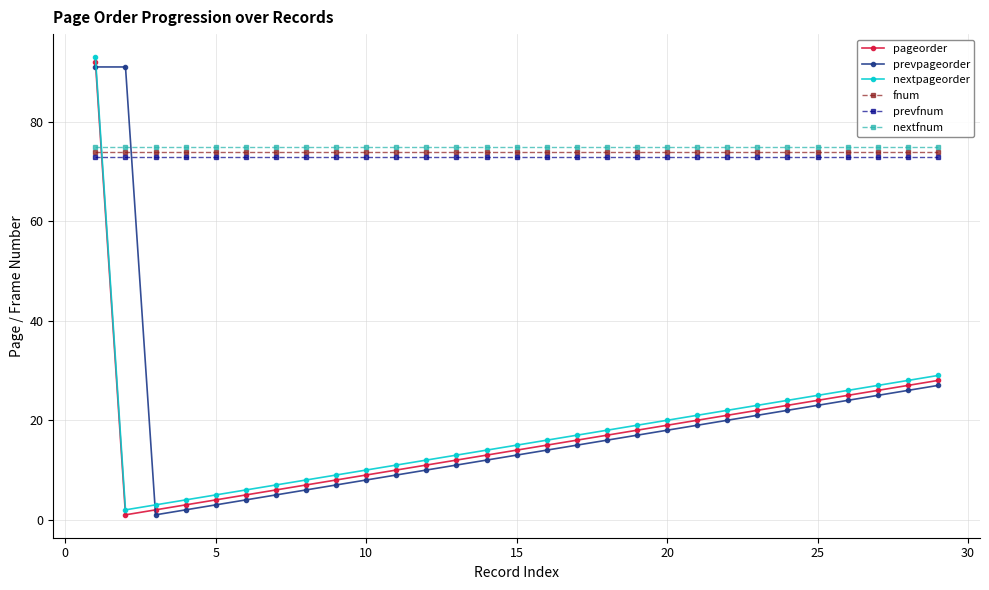

True or false: nextfnum and pageorder cross at least once.

True